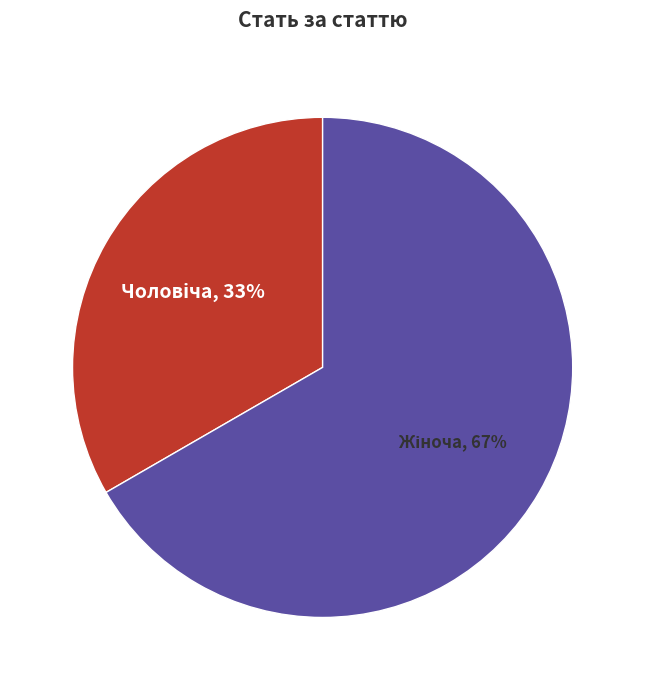

To the nearest percent, what is the average slice percentage?

50%